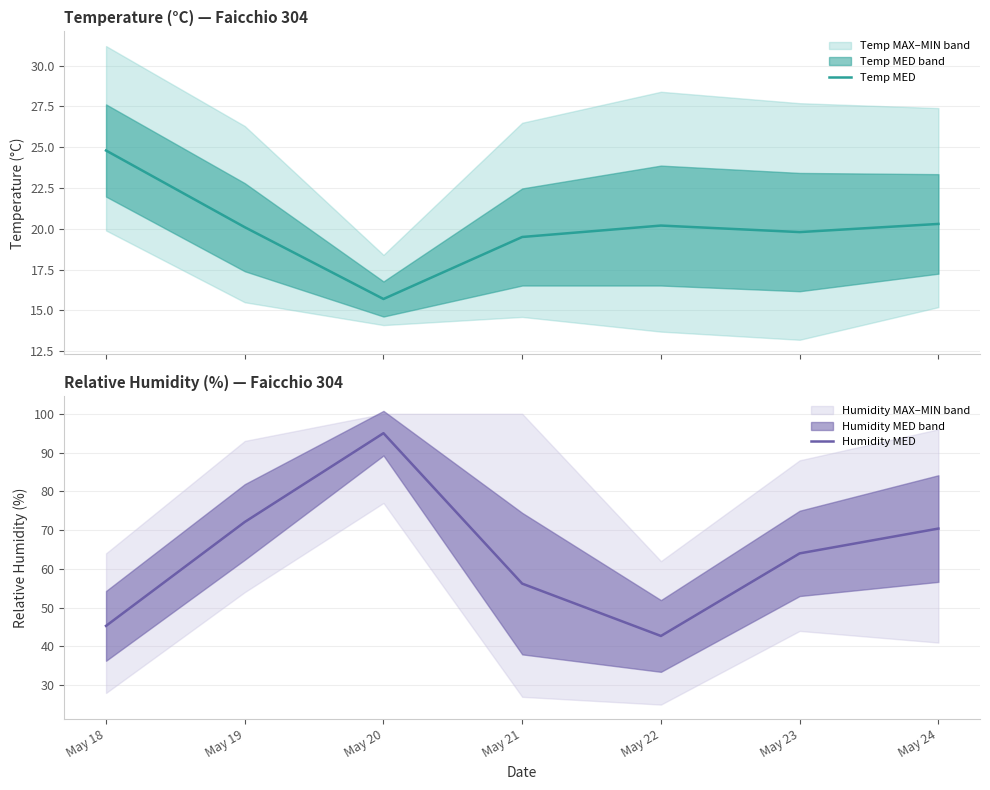

What is the difference between the second highest and second lowest values in the Humidity MED series?

26.8